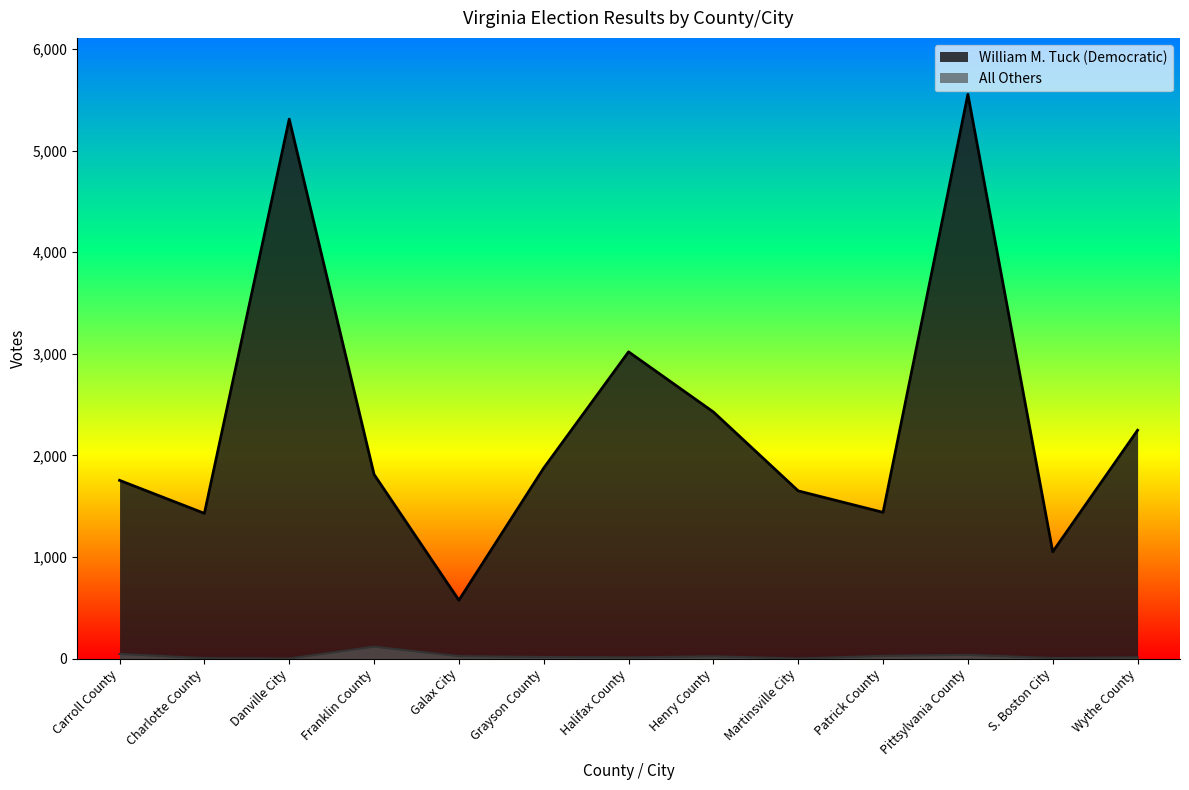

The All Others series shows 67 at Carroll County. True or false?

False